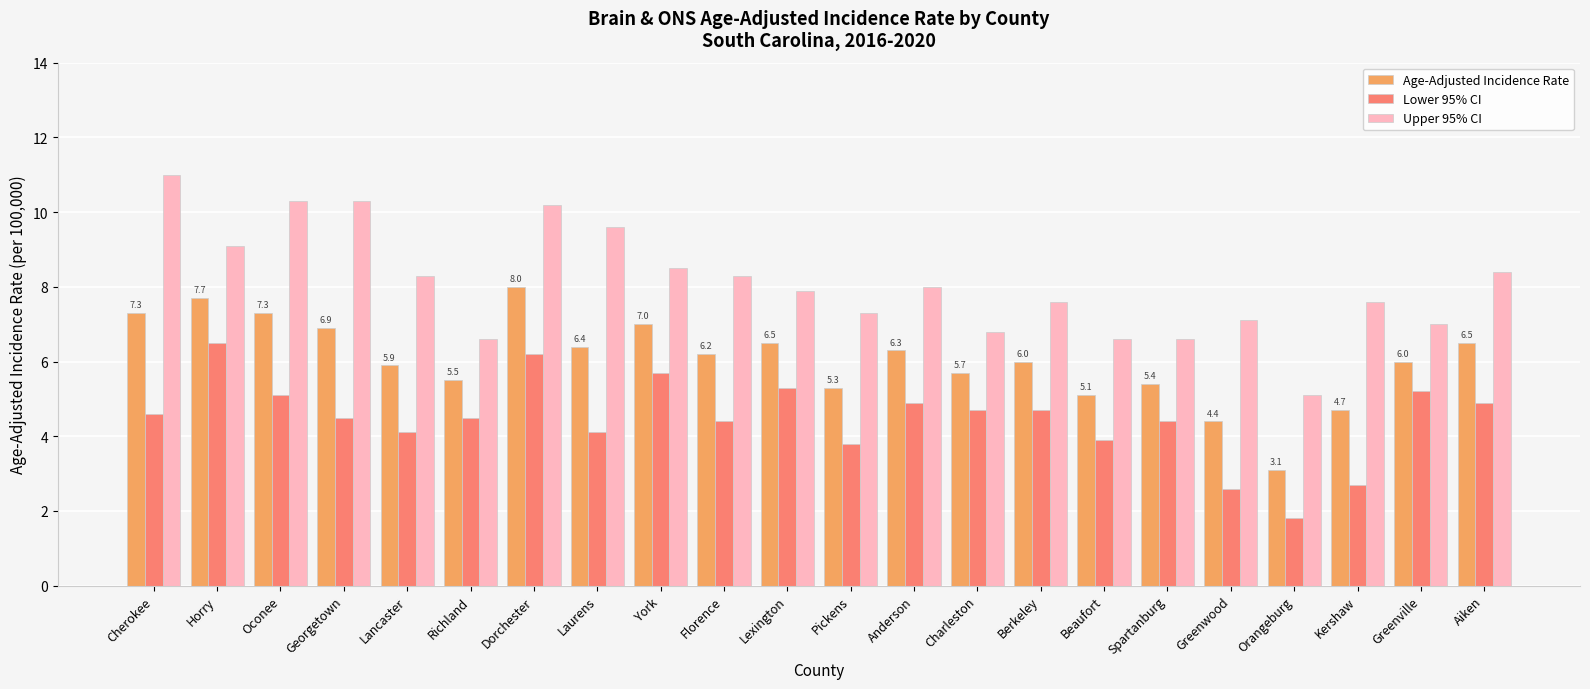

Are the bars horizontal?

No